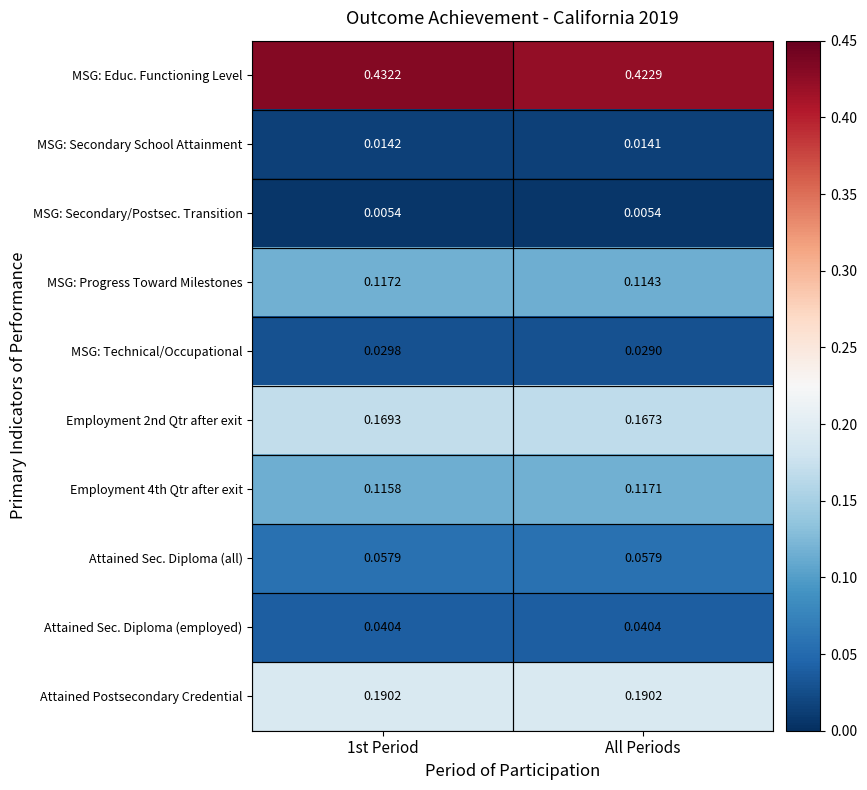

Which series changed the most between 1st Period and All Periods?

MSG: Educ. Functioning Level